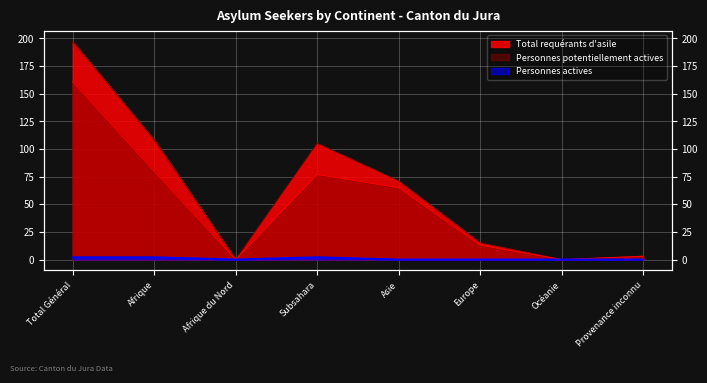

True or false: Personnes potentiellement actives and Total requérants d'asile intersect in this chart.

False